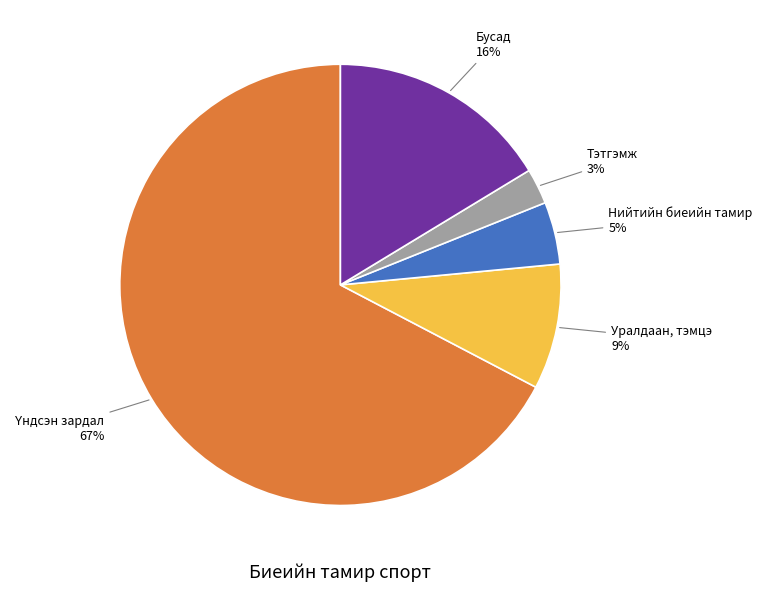

To the nearest percent, what is the average slice percentage?

20%